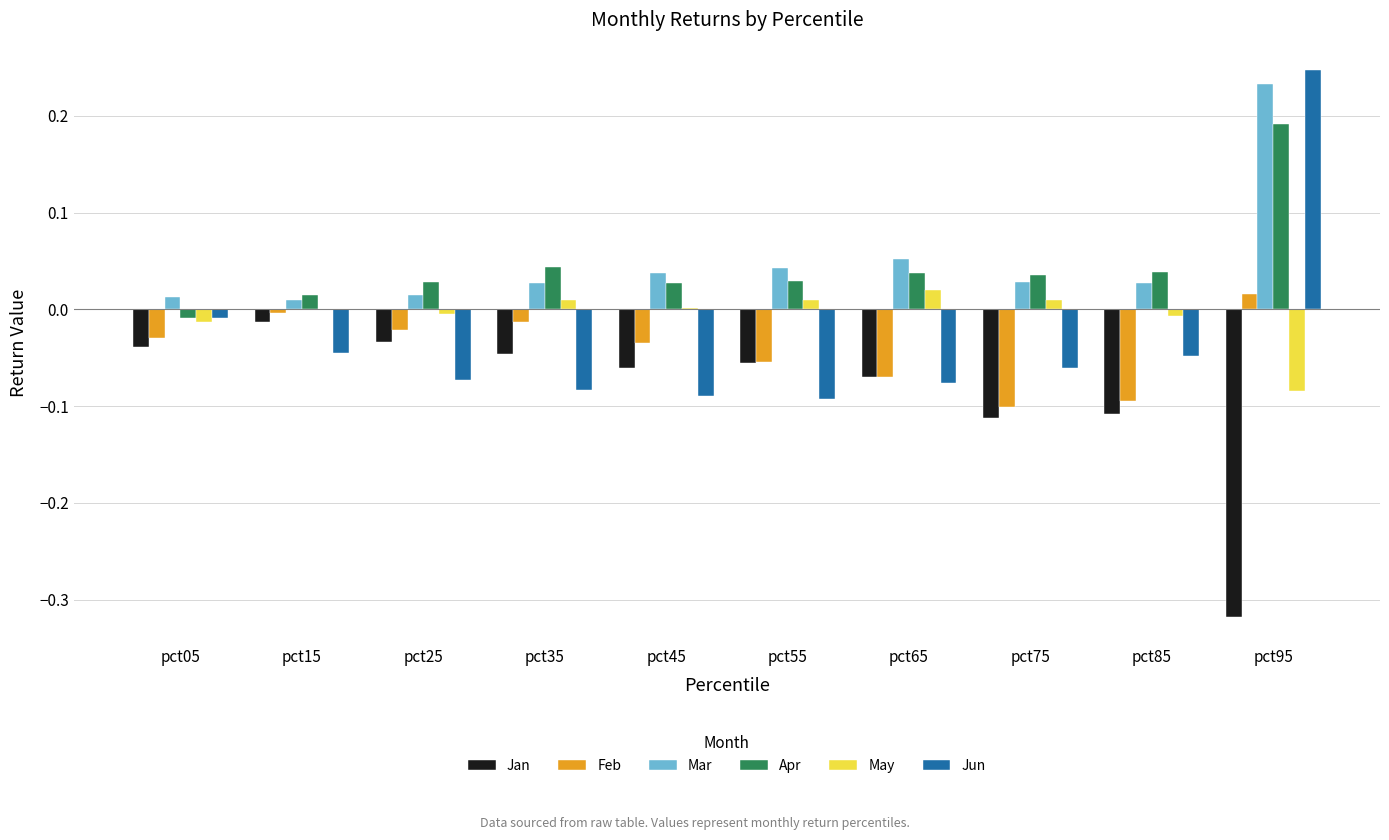

How many groups of bars are there?

10